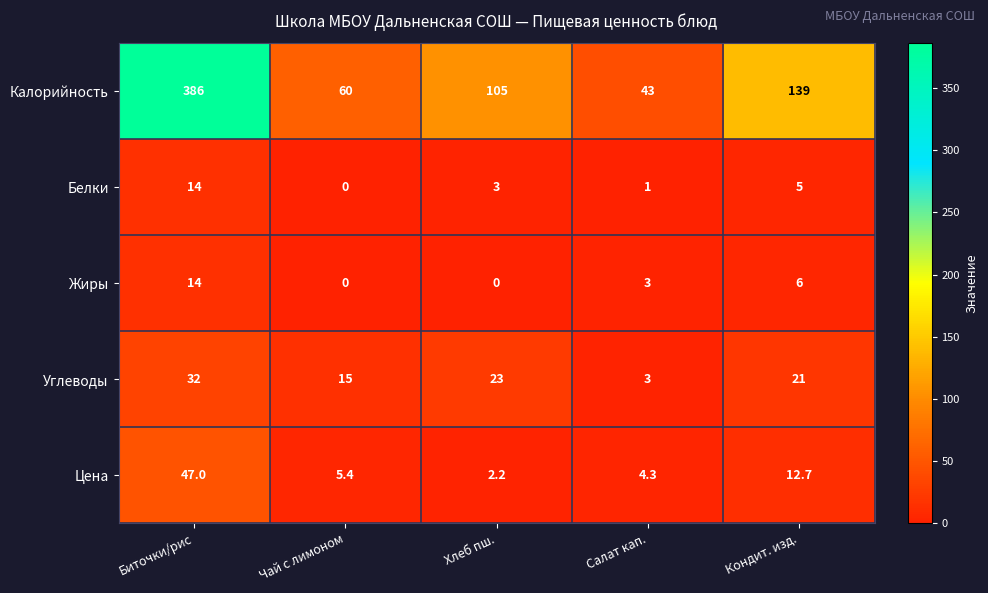

Reading right to left, list all the values displayed in this chart.

Калорийность: Кондит. изд.=139.0	Салат кап.=43.0	Хлеб пш.=105.0	Чай с лимоном=60.0	Биточки/рис=386.0
Белки: Кондит. изд.=5.0	Салат кап.=1.0	Хлеб пш.=3.0	Чай с лимоном=0.0	Биточки/рис=14.0
Жиры: Кондит. изд.=6.0	Салат кап.=3.0	Хлеб пш.=0.0	Чай с лимоном=0.0	Биточки/рис=14.0
Углеводы: Кондит. изд.=21.0	Салат кап.=3.0	Хлеб пш.=23.0	Чай с лимоном=15.0	Биточки/рис=32.0
Цена: Кондит. изд.=12.7	Салат кап.=4.3	Хлеб пш.=2.2	Чай с лимоном=5.4	Биточки/рис=47.0